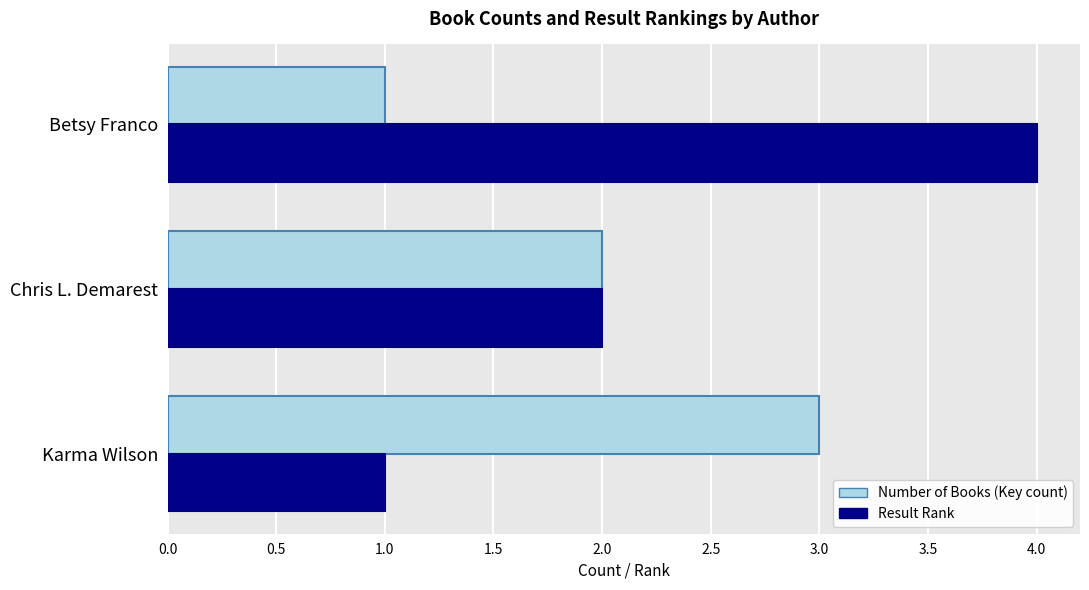

What is the approximate value of Result Rank at Betsy Franco?

4